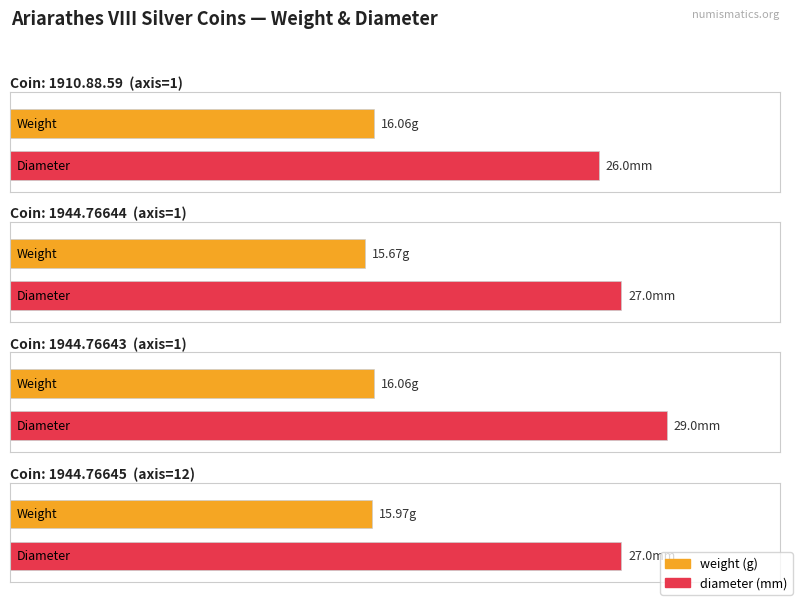

Which series has the largest total across all categories?

diameter